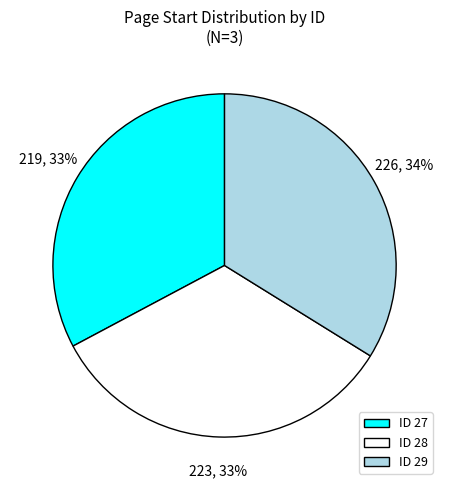

Does ID 28 account for over 50% of the chart?

No